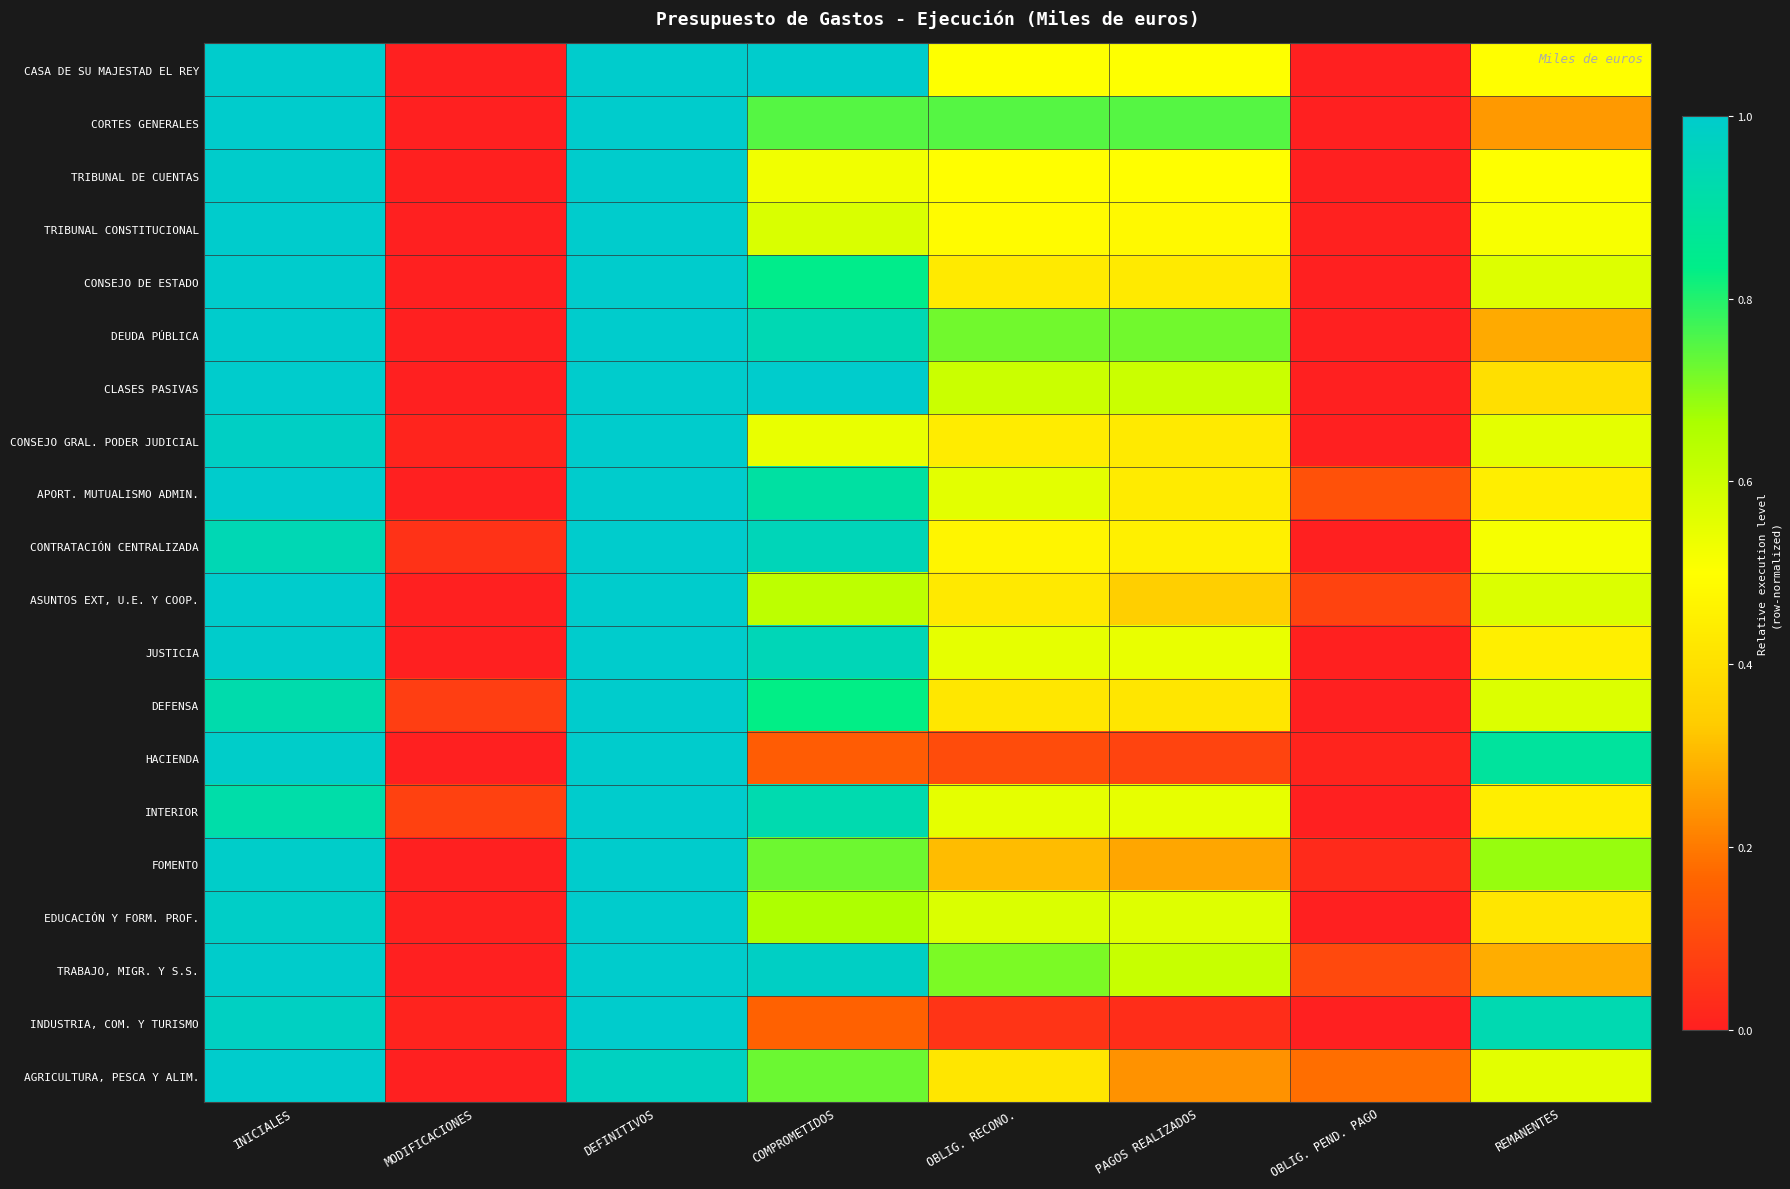

Count the number of data series in this chart.

20